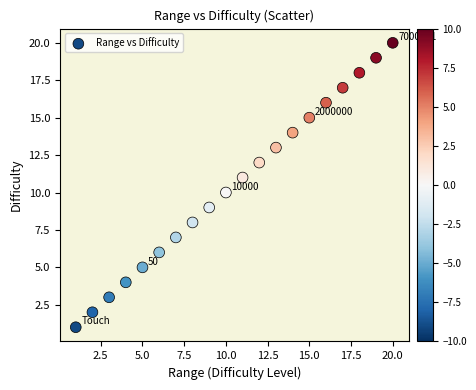

What is the range of Y values (max minus min)?

19